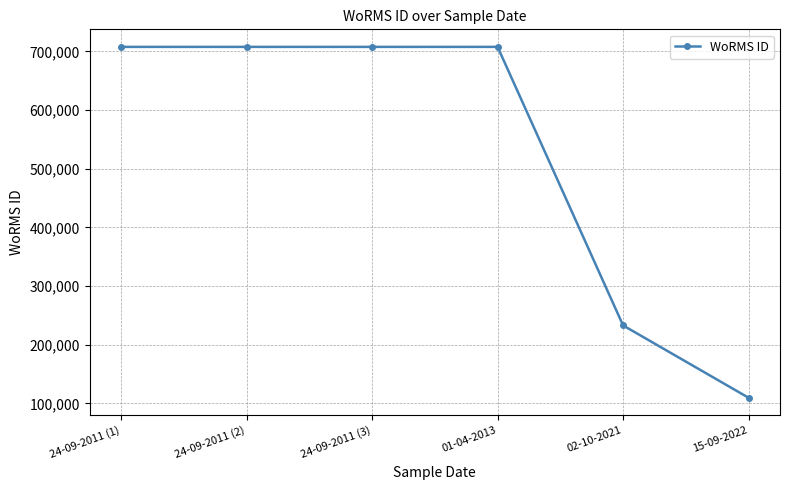

How many lines are shown in the chart?

1